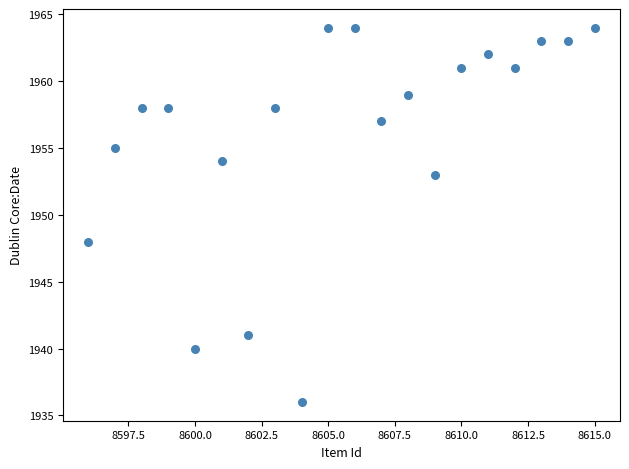

What Y value in the scatter plot is closest to 1950?

1948